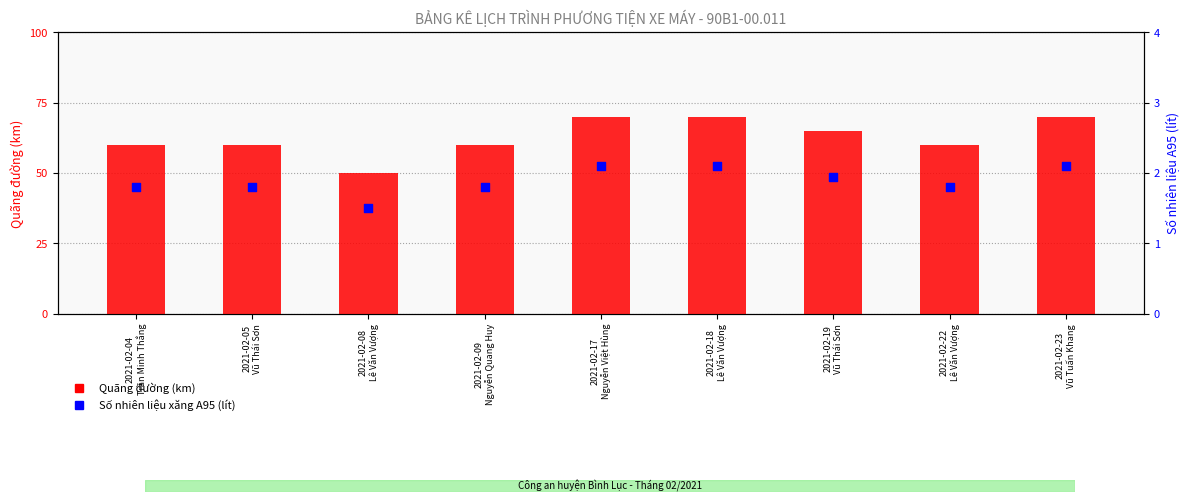

Which series has the largest Y range (max minus min)?

Quãng đường (km)